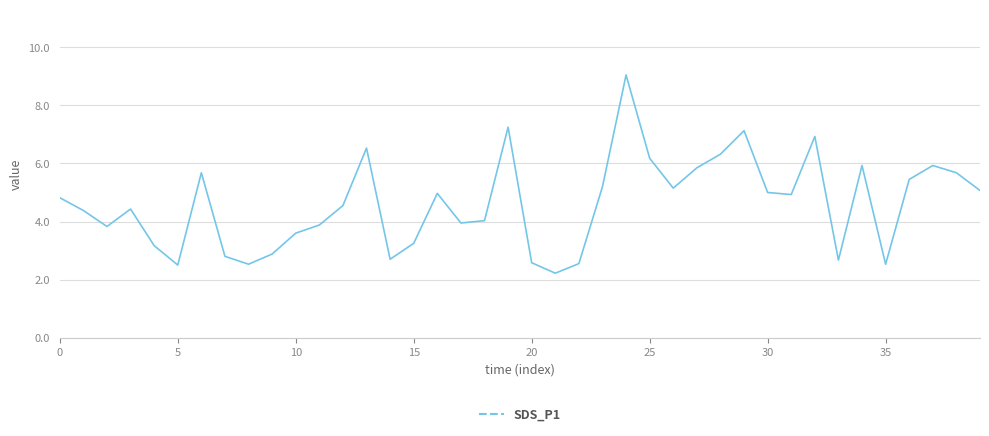

How many lines are shown in the chart?

1